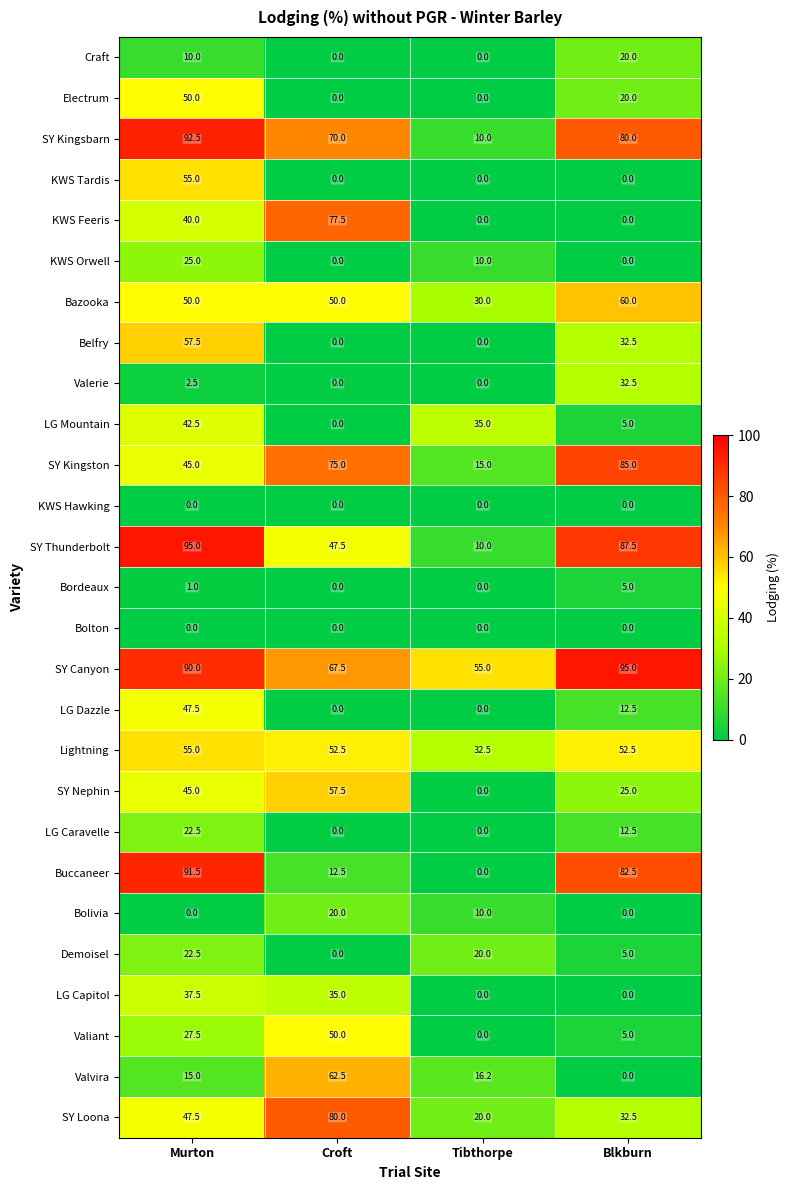

What is the maximum value shown in the chart?

95.0